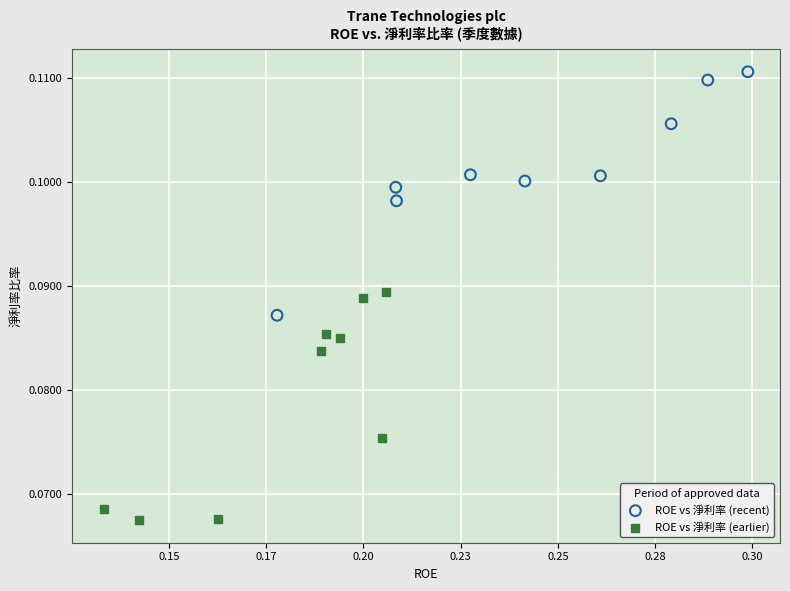

Which series reaches the maximum Y coordinate?

ROE vs 淨利率 (recent)